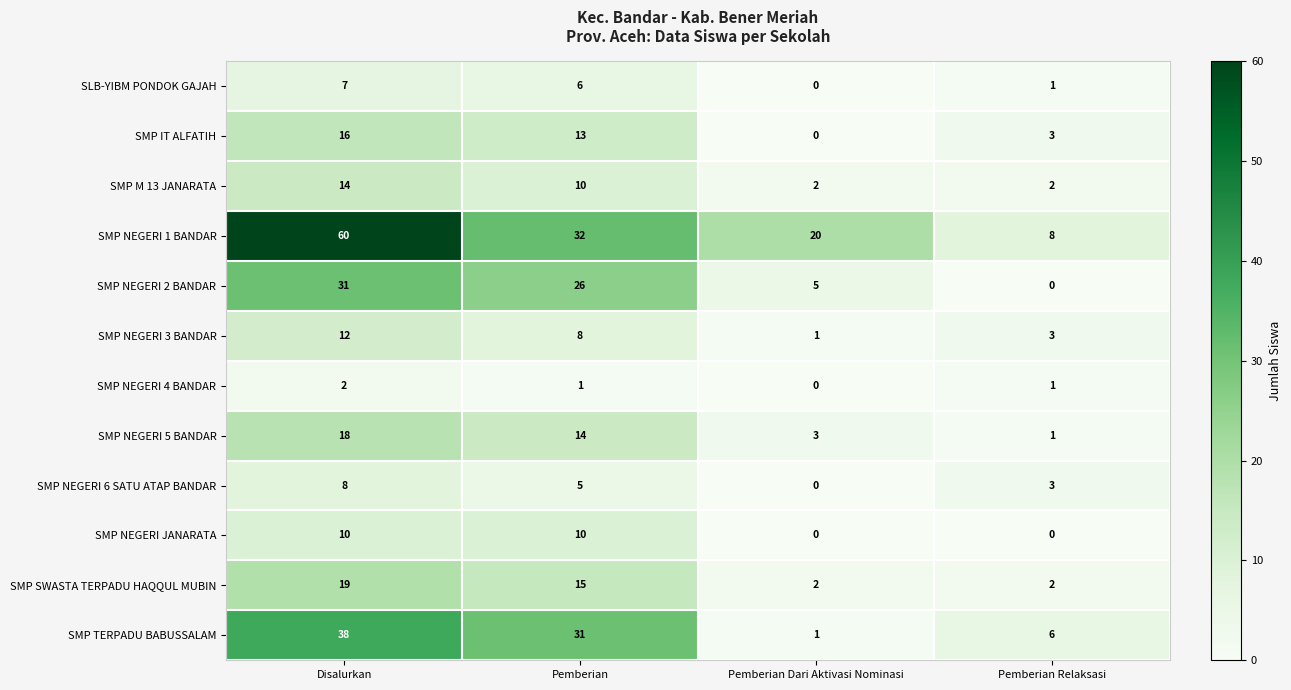

At which category does the chart reach its peak across all series?

Disalurkan